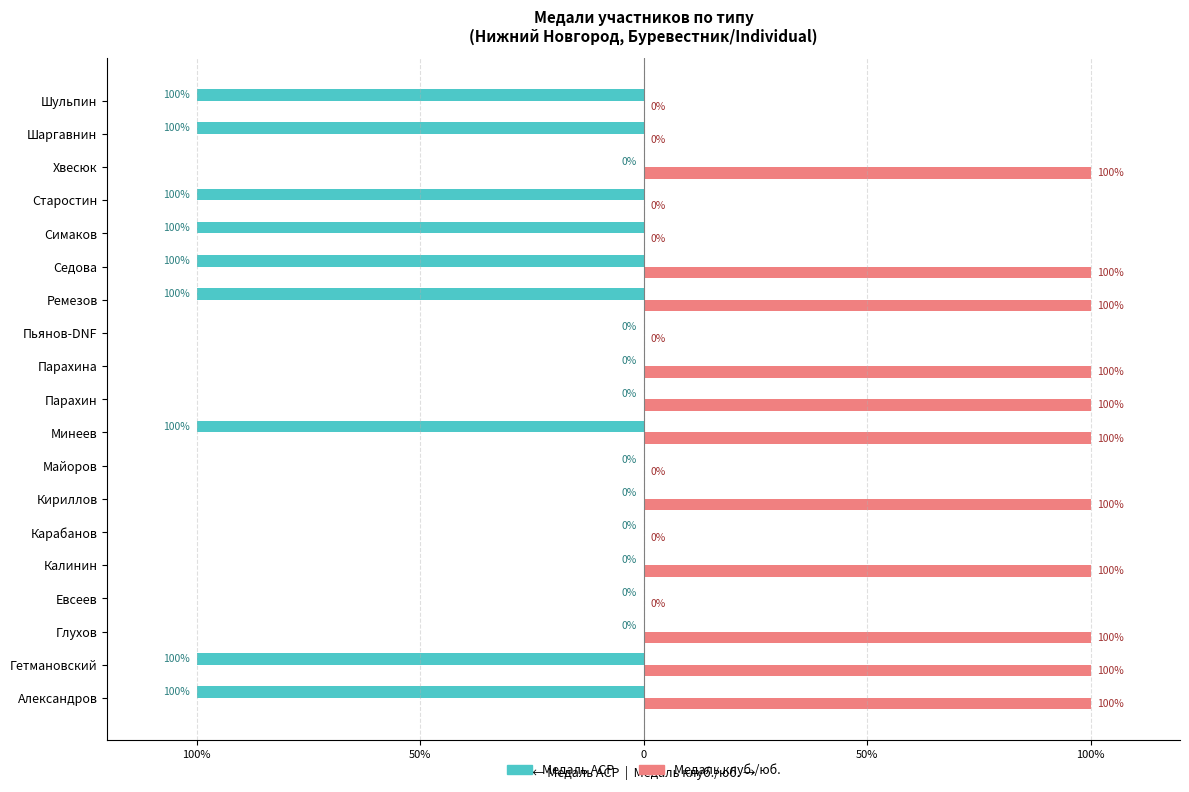

Reading left to right, list all the values displayed in this chart.

Медаль ACP: -100	-100	0	0	0	0	0	0	-100	0	0	0	-100	-100	-100	-100	0	-100	-100
Медаль клуб./юб.: 100	100	100	0	100	0	100	0	100	100	100	0	100	100	0	0	100	0	0